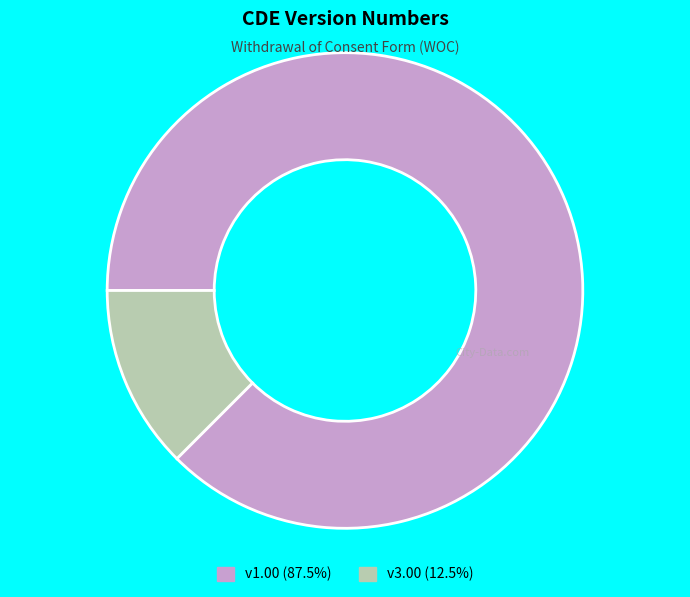

Does any single category account for the majority?

Yes